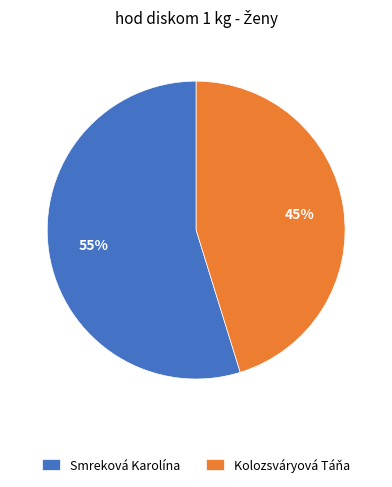

Approximately how many times larger is the value at Kolozsváryová Táňa compared to Smreková Karolína?

0.8